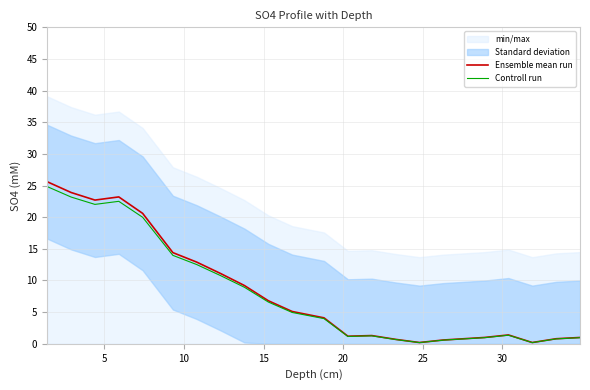

How many values in the Controll run series exceed 4?

11